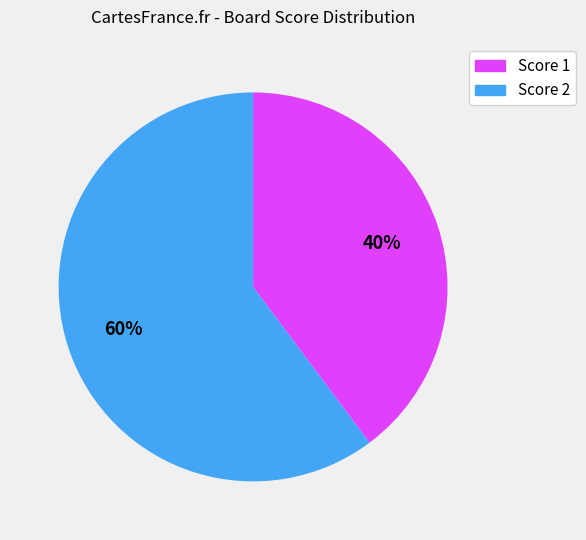

To the nearest percent, what is the difference between the largest and smallest slice percentages?

20%